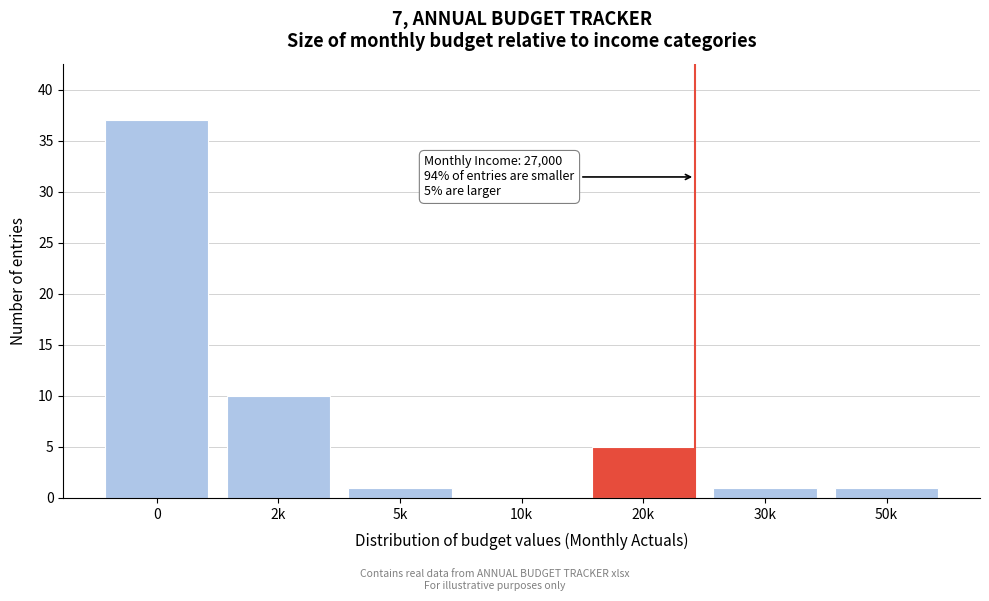

Reading left to right, list all the values displayed in this chart.

0=37	2k=10	5k=1	10k=0	20k=5	30k=1	50k=1